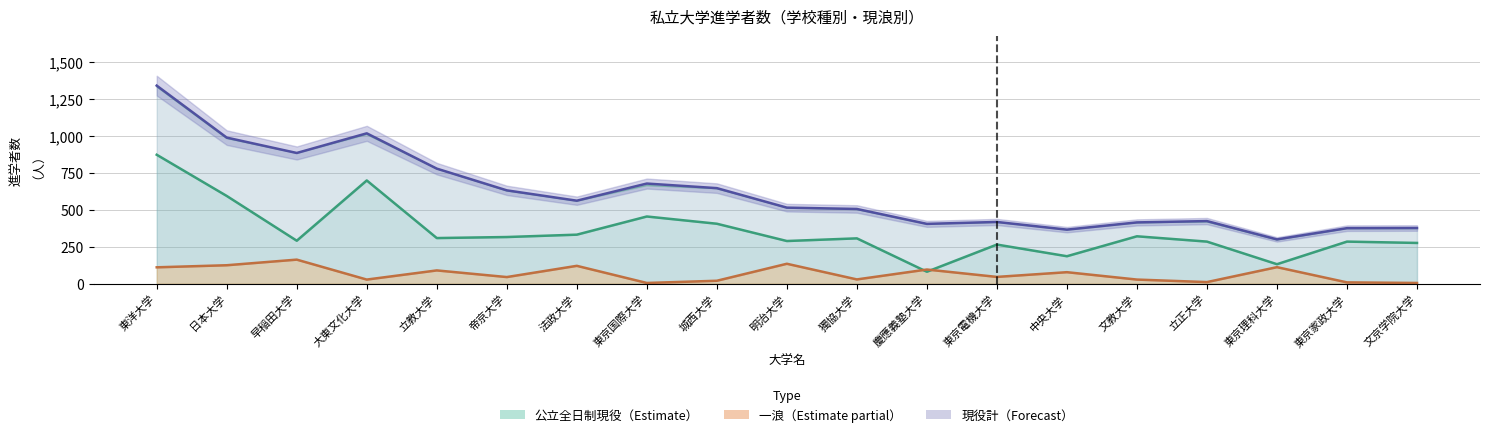

Reading left to right, list all the values displayed in this chart.

公立全日制現役: 東洋大学=873	日本大学=594	早稲田大学=291	大東文化大学=699	立教大学=309	帝京大学=316	法政大学=332	東京国際大学=455	城西大学=406	明治大学=289	獨協大学=307	慶應義塾大学=81	東京電機大学=265	中央大学=186	文教大学=321	立正大学=285	東京理科大学=132	東京家政大学=285	文京学院大学=276
現役計: 東洋大学=1341	日本大学=989	早稲田大学=885	大東文化大学=1018	立教大学=779	帝京大学=632	法政大学=562	東京国際大学=678	城西大学=647	明治大学=515	獨協大学=506	慶應義塾大学=405	東京電機大学=418	中央大学=366	文教大学=415	立正大学=424	東京理科大学=300	東京家政大学=376	文京学院大学=377
一浪: 東洋大学=111	日本大学=125	早稲田大学=163	大東文化大学=28	立教大学=90	帝京大学=45	法政大学=121	東京国際大学=5	城西大学=20	明治大学=135	獨協大学=29	慶應義塾大学=96	東京電機大学=46	中央大学=78	文教大学=28	立正大学=11	東京理科大学=112	東京家政大学=9	文京学院大学=5